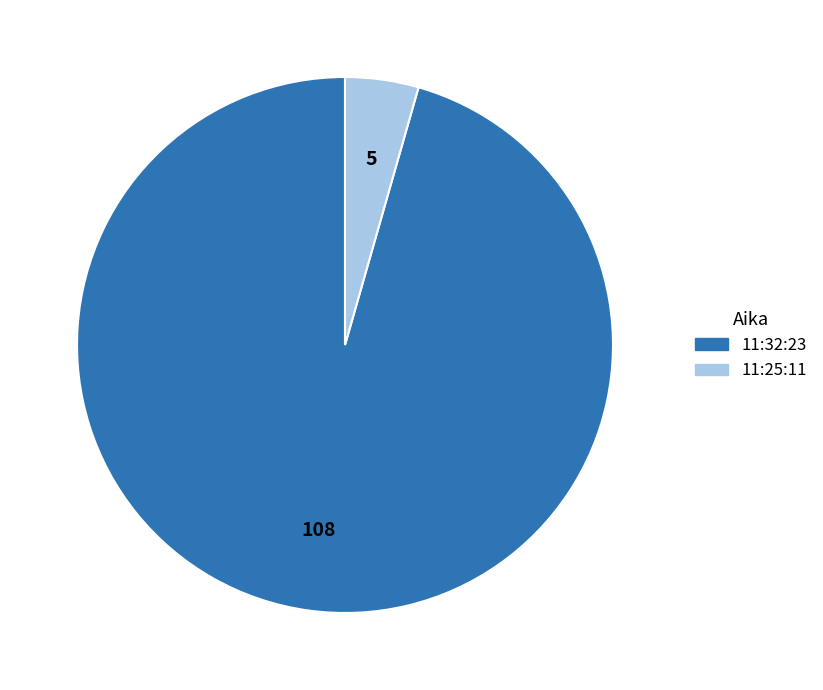

Count the number of slices in the pie.

2